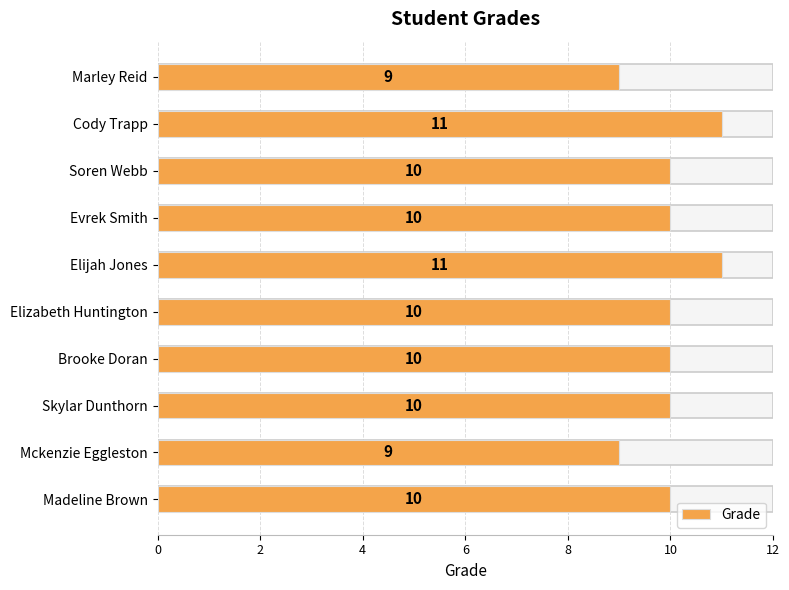

How many bars are there in total?

10